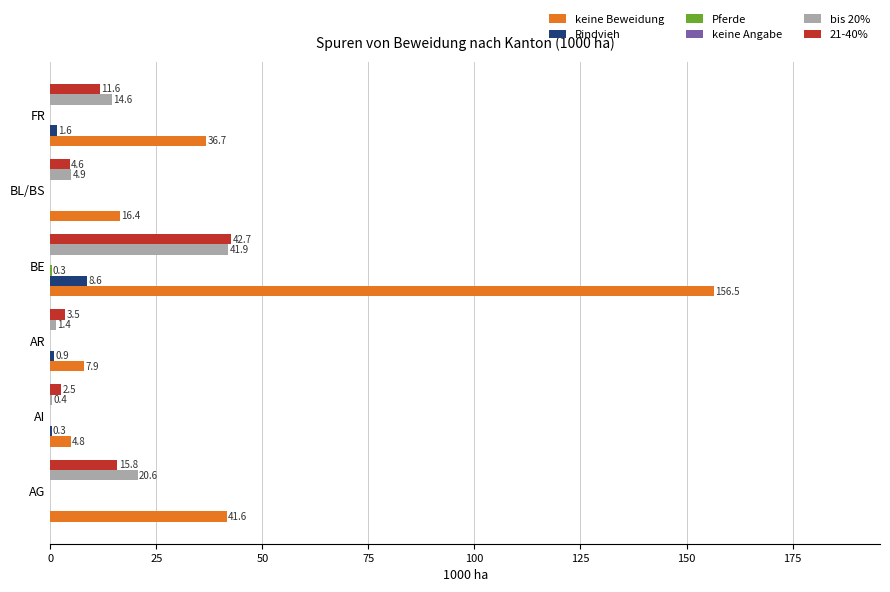

Which series has the largest total across all categories?

keine Beweidung